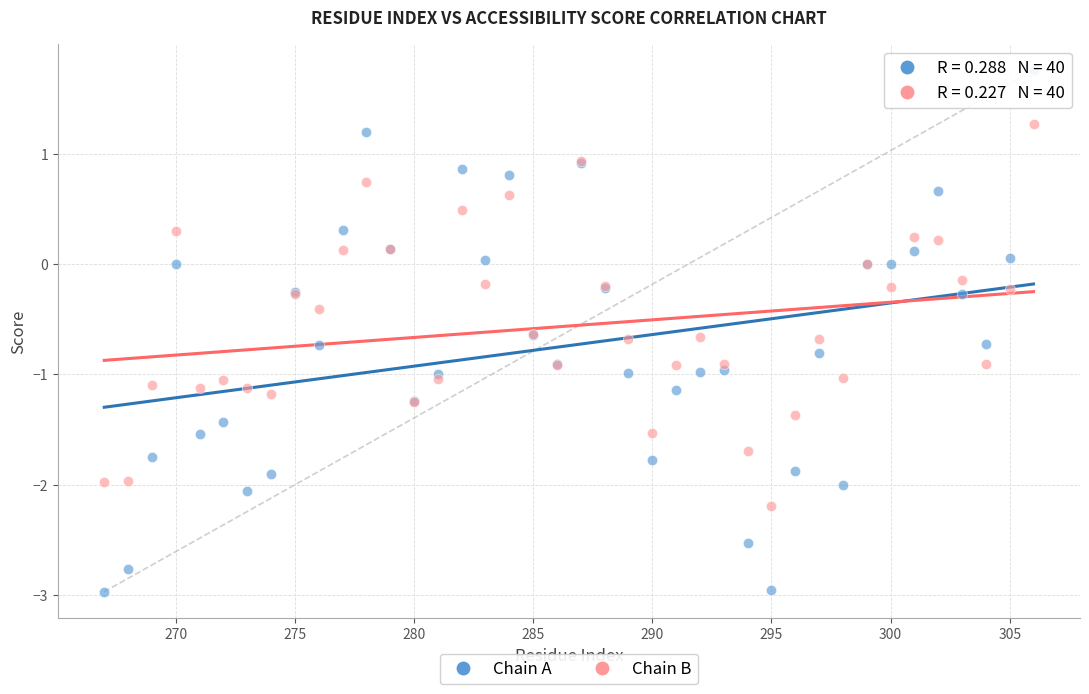

Which series has the largest Y range (max minus min)?

Chain A